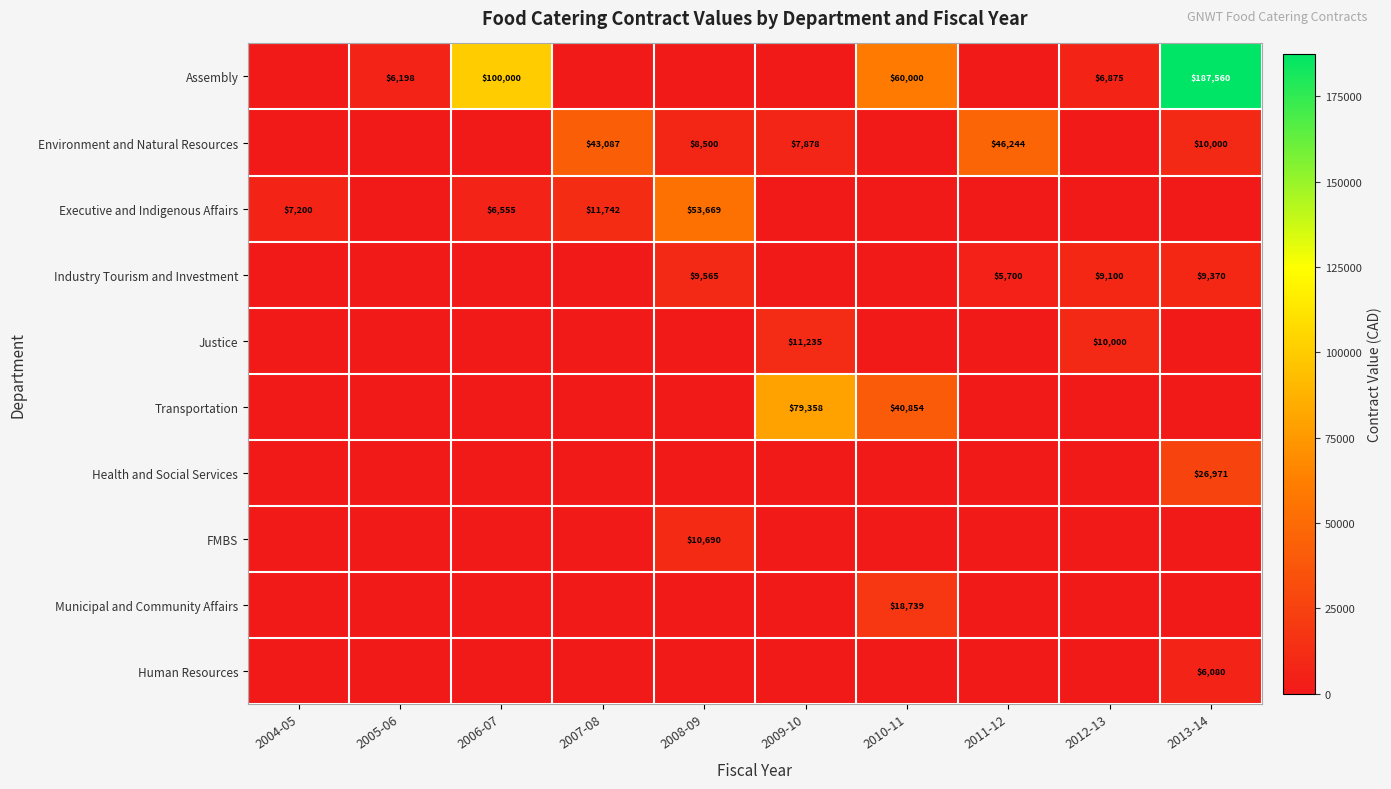

What is the sum of the Environment and Natural Resources values at 2011-12 and 2009-10?

54122